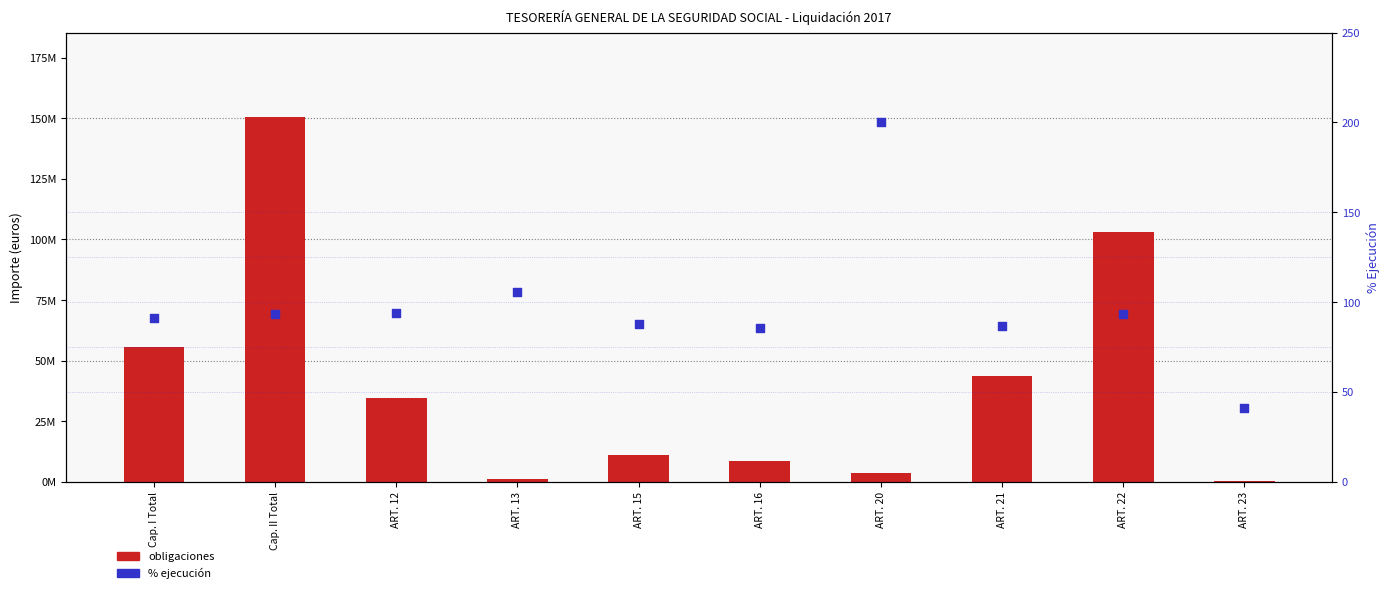

What is the total value across all series at ART. 22?

102928429.8